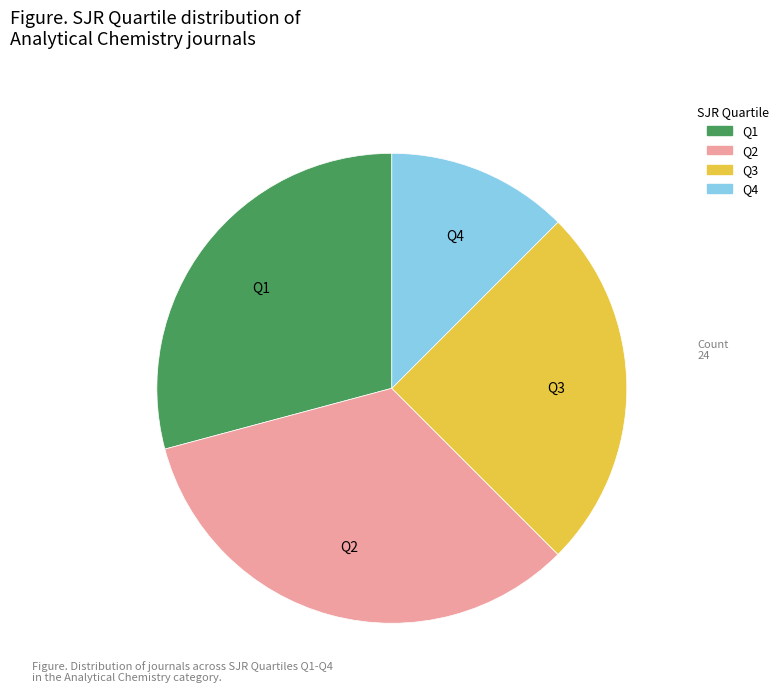

Is the sum of Q4 and Q3 greater than half?

No